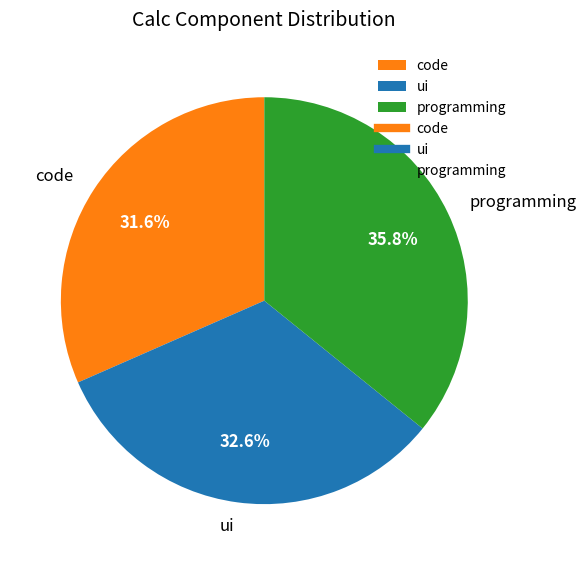

Between programming and ui, which is larger?

programming